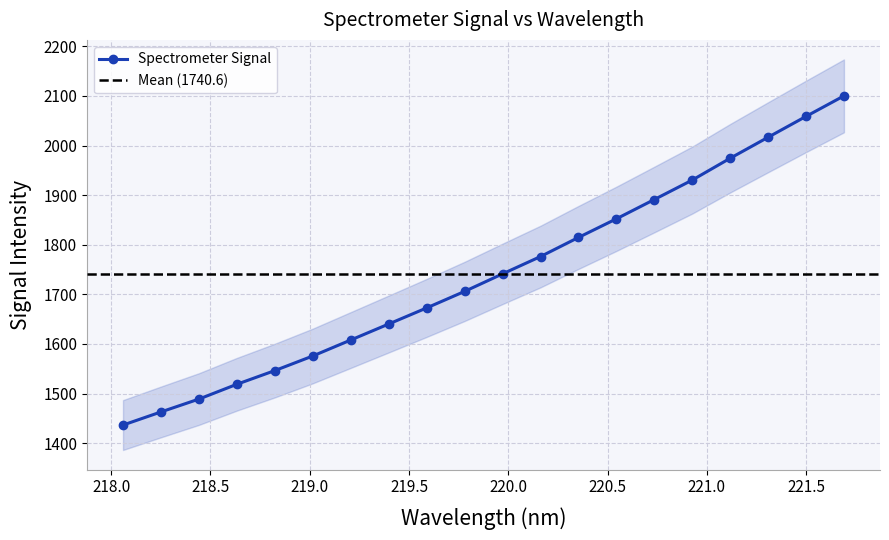

Reading left to right, list all the values displayed in this chart.

218.0596=1436.5	218.2508=1463.0	218.442=1488.9	218.6332=1518.8	218.8244=1546.4	219.0156=1575.8	219.2067=1608.0	219.3979=1640.3	219.589=1672.7	219.7801=1706.0	219.9712=1741.3	220.1623=1776.2	220.3533=1814.7	220.5444=1852.3	220.7354=1891.2	220.9264=1930.4	221.1174=1974.4	221.3083=2016.7	221.4993=2058.7	221.6902=2100.1